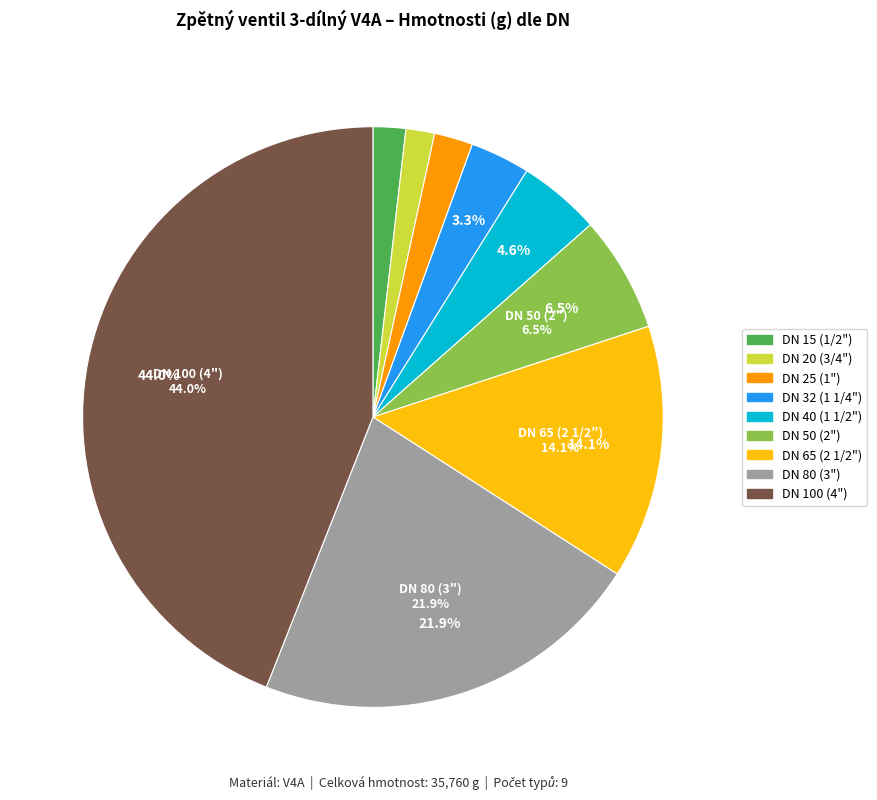

Is there any slice that represents more than half of the pie?

No